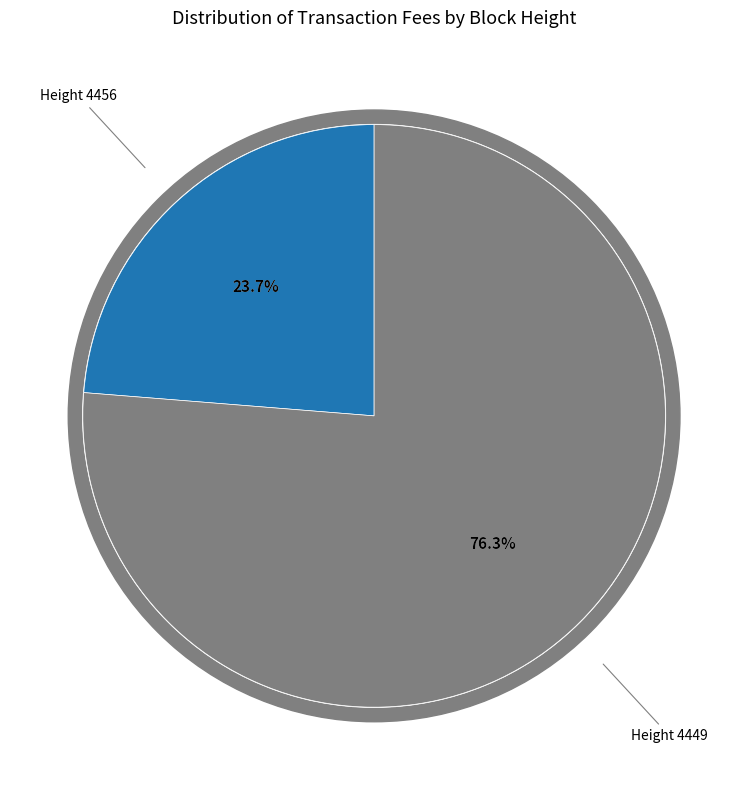

To the nearest percent, what is the combined percentage of 4456 and 4449?

100%